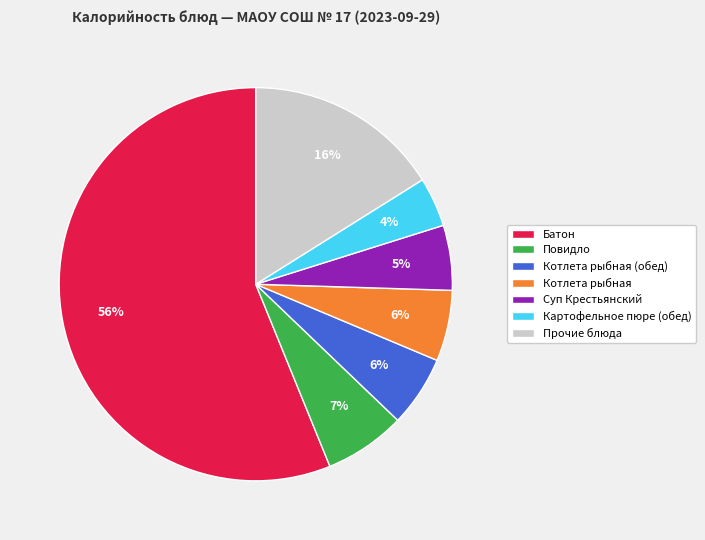

Which has a higher value, Котлета рыбная or Батон?

Батон